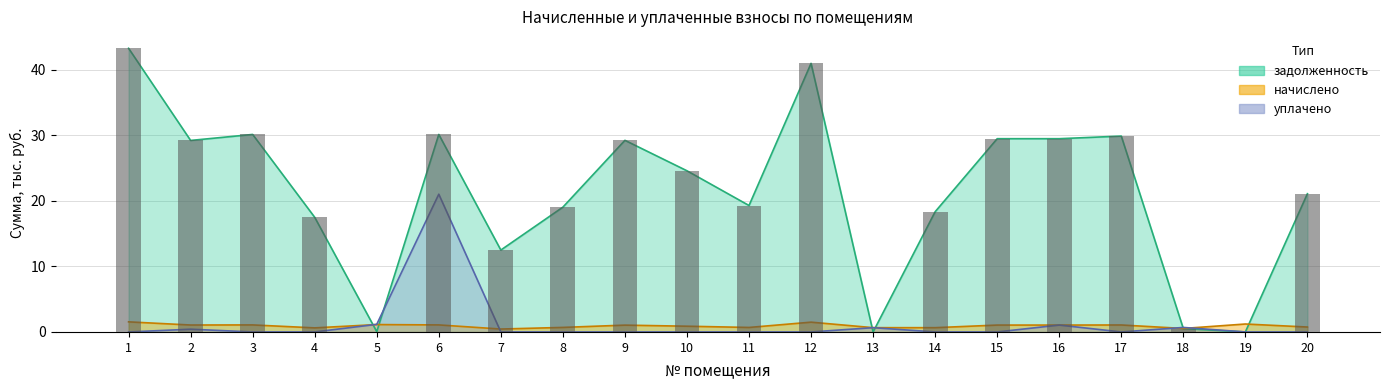

How many distinct data groups are displayed?

3